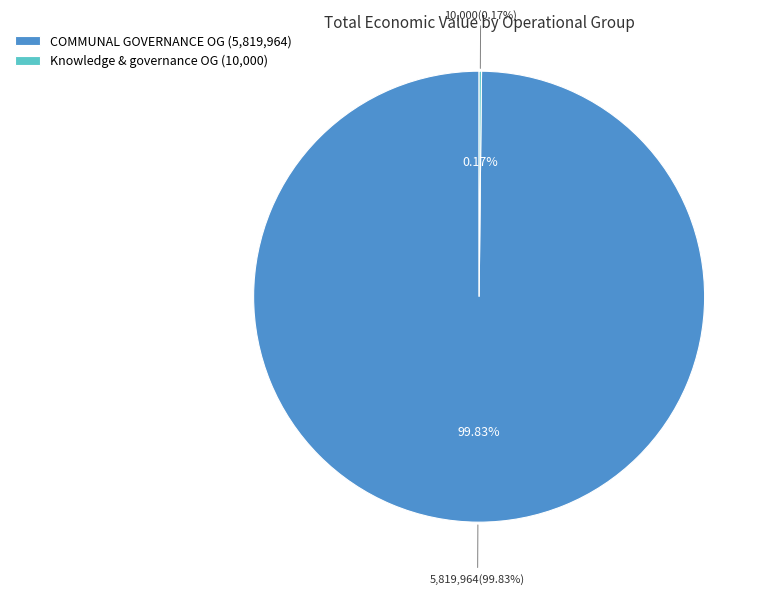

To the nearest percent, what is the difference between the COMMUNAL GOVERNANCE Operational Group and Operational Group: Knowledge and governance slice percentages?

100%